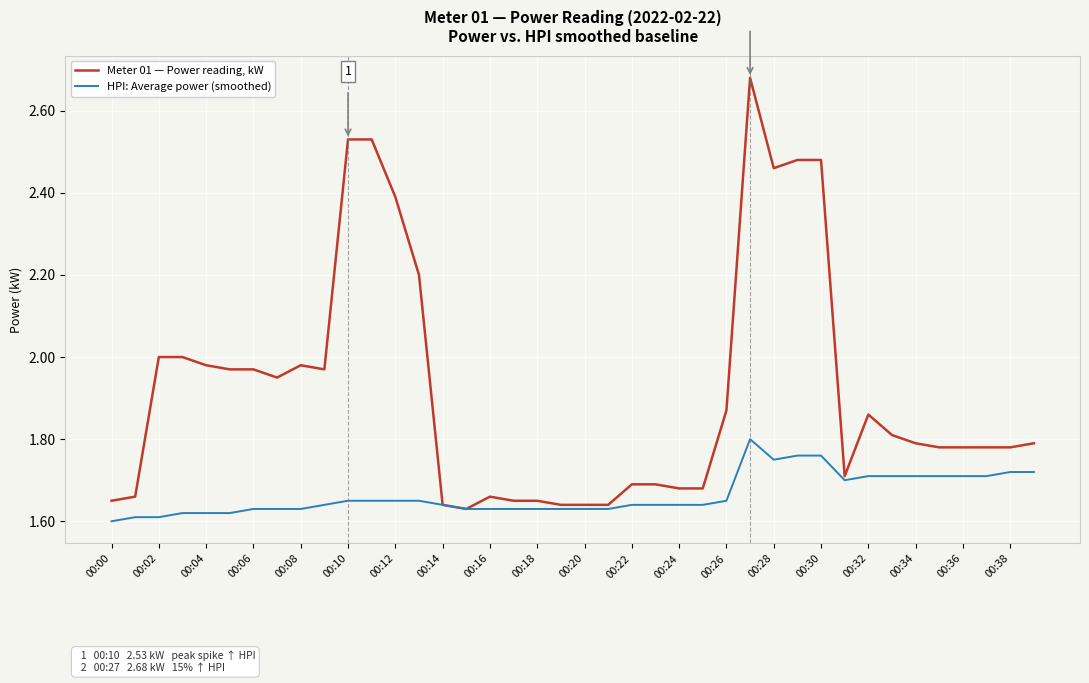

Rank the series by their maximum value, from highest to lowest.

Meter 01 — Power reading, kW, HPI: Average power (smoothed)